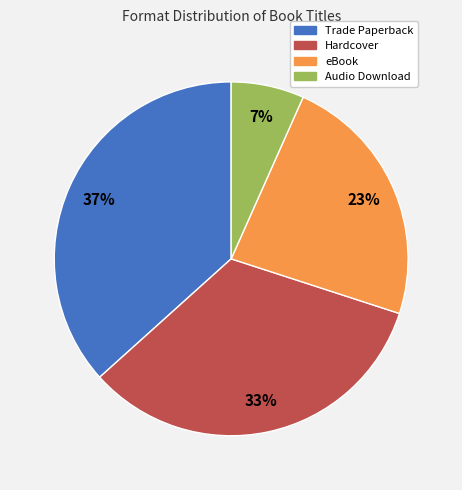

Is it true that Trade Paperback is 31% of the pie?

False